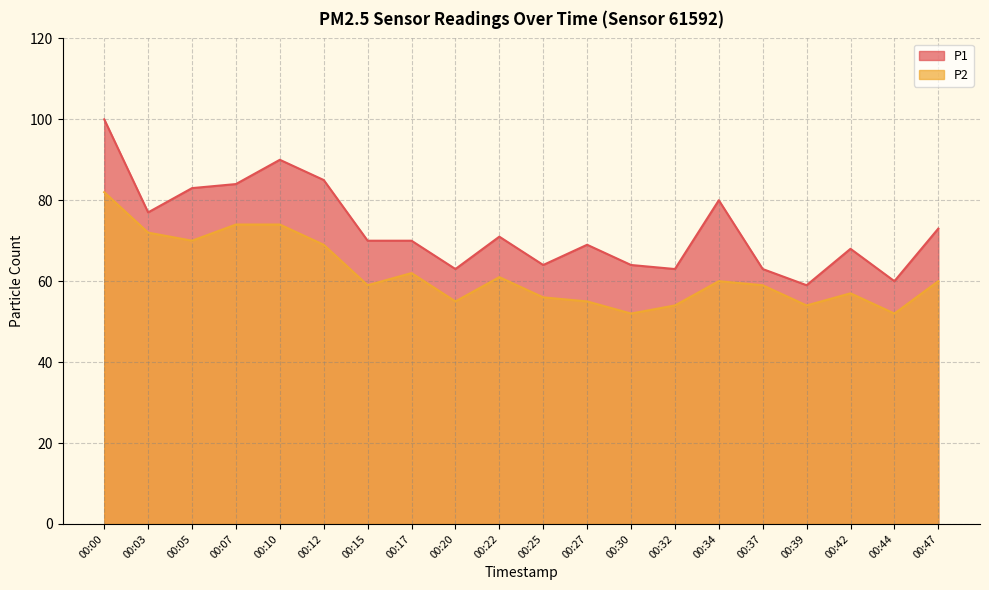

Where is the first local minimum for P1?

00:03